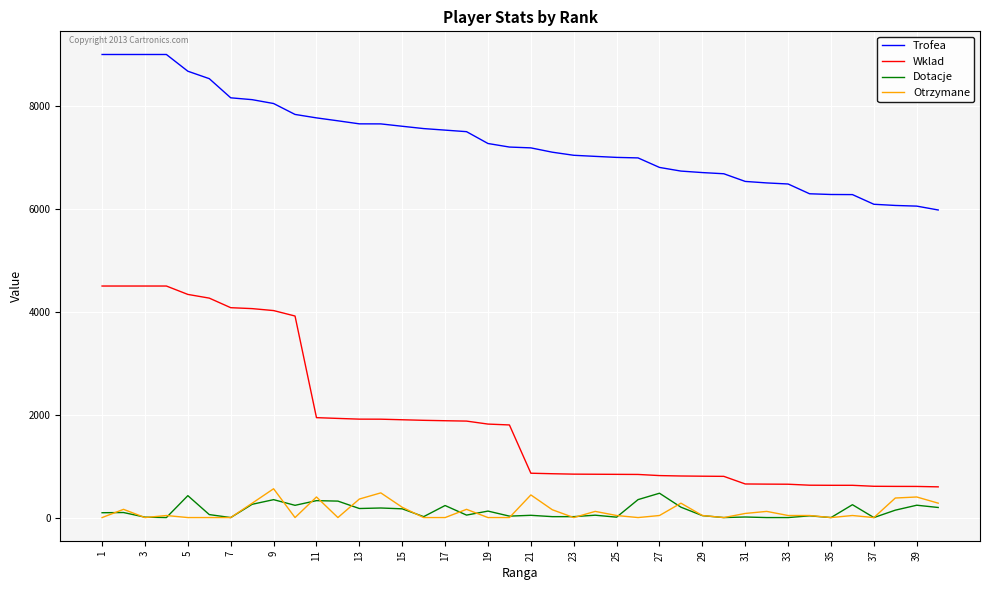

Which series has the largest total across all categories?

Trofea